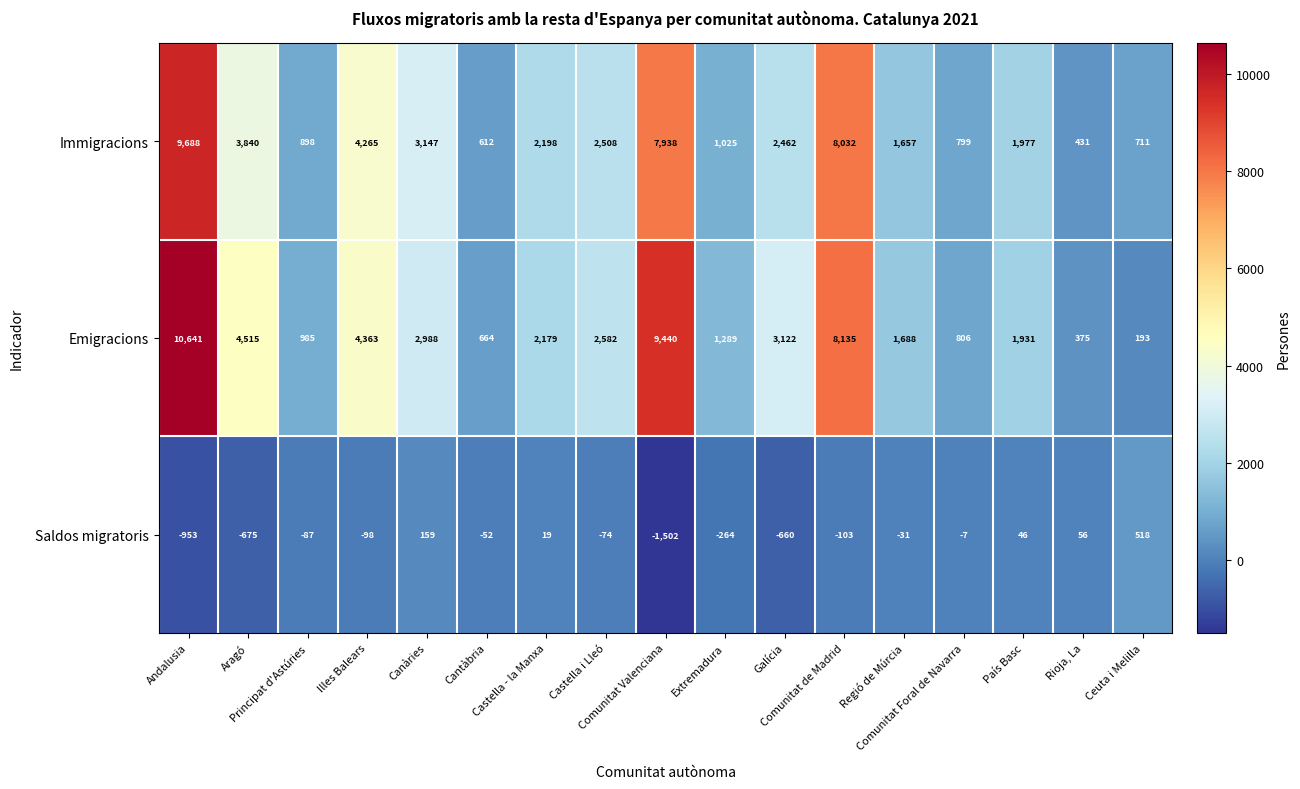

Which series has the largest range (max minus min)?

Emigracions